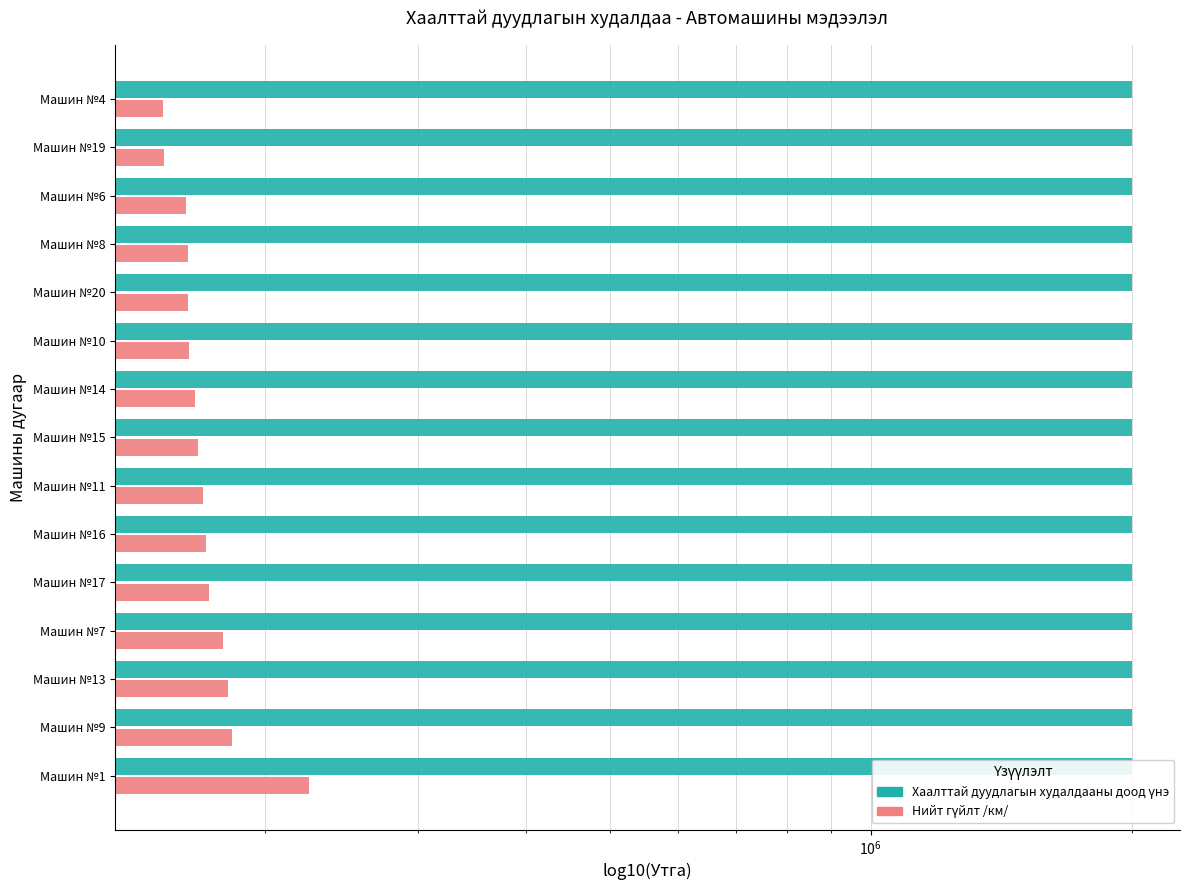

List the series in order of their peak value, lowest first.

Хаалттай дуудлагын худалдааны доод үнэ, Нийт гүйлт /км/